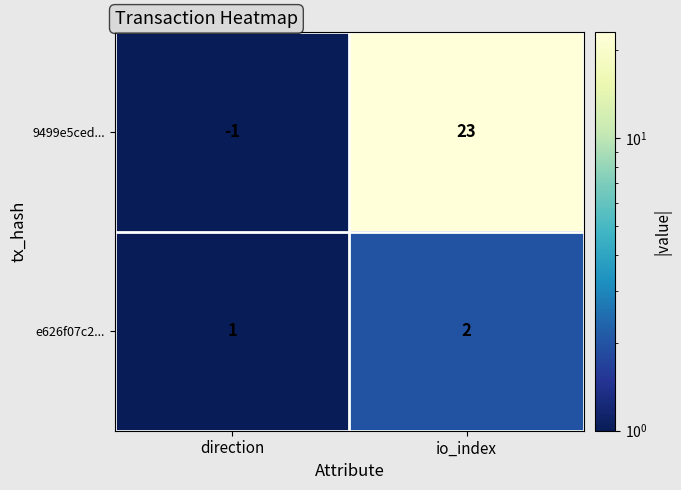

Which series has the largest total across all categories?

9499e5ced...